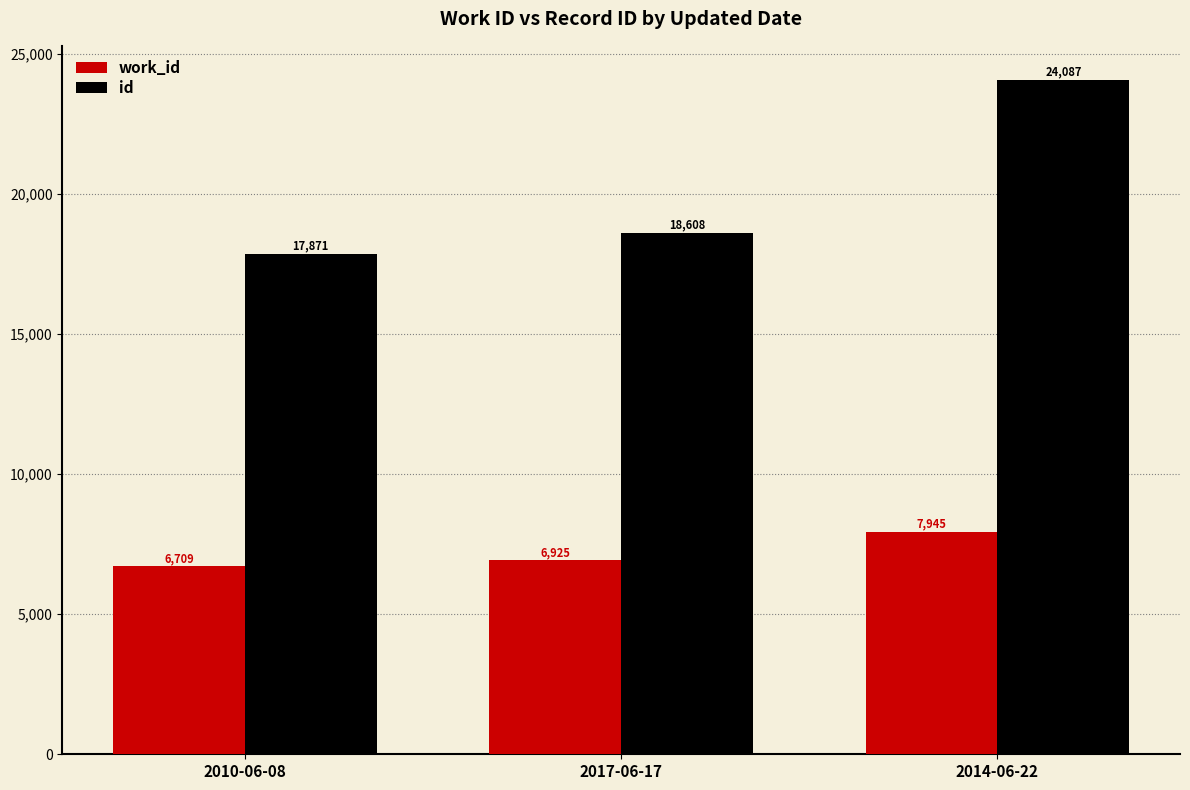

Which category has the lowest value in the work_id series?

2010-06-08